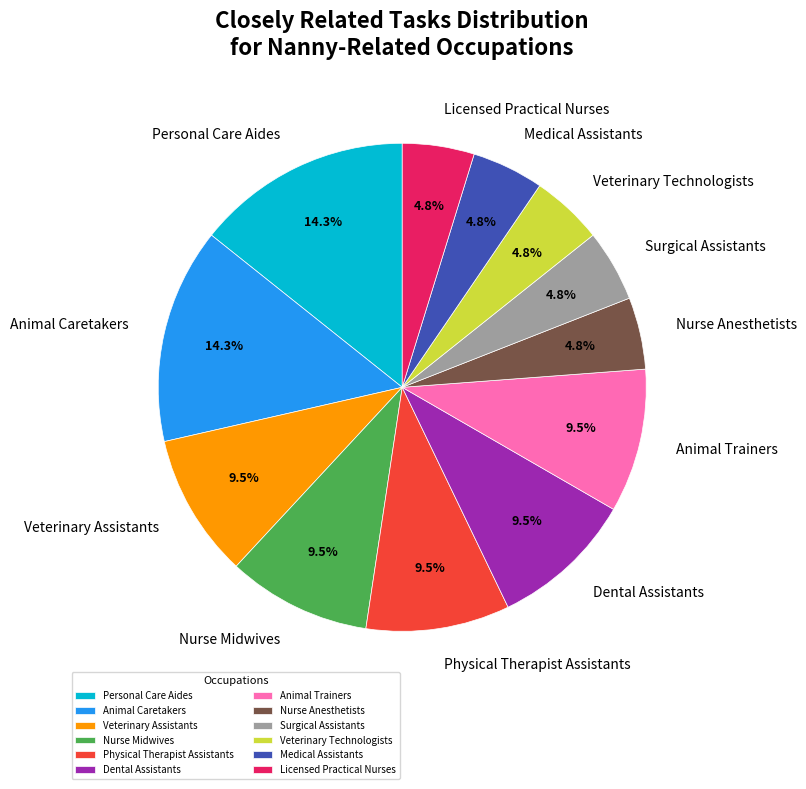

Approximately how many times larger is the value at Animal Trainers compared to Veterinary Assistants?

1.0